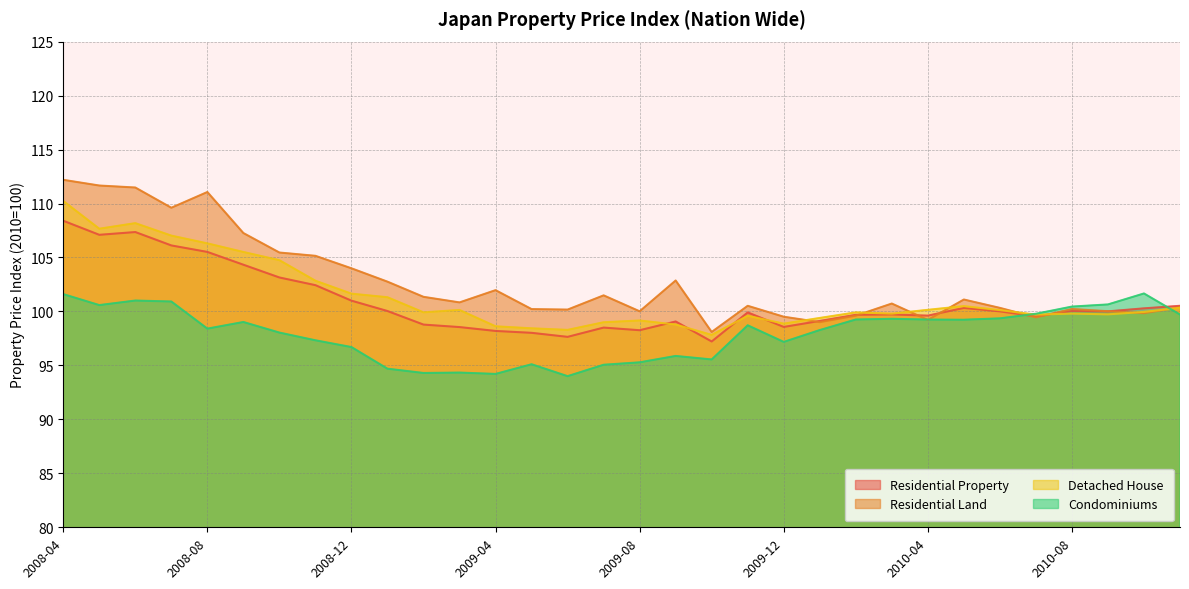

Reading left to right, what are all the values shown in this chart?

Residential Property: 2008-04=108.4	2008-05=107.1	2008-06=107.4	2008-07=106.1	2008-08=105.5	2008-09=104.3	2008-10=103.1	2008-11=102.4	2008-12=101.0	2009-01=100.0	2009-02=98.8	2009-03=98.6	2009-04=98.2	2009-05=98.0	2009-06=97.6	2009-07=98.5	2009-08=98.3	2009-09=99.1	2009-10=97.2	2009-11=99.9	2009-12=98.6	2010-01=99.1	2010-02=99.7	2010-03=99.7	2010-04=99.6	2010-05=100.3	2010-06=100.0	2010-07=99.5	2010-08=100.0	2010-09=100.0	2010-10=100.3	2010-11=100.5
Residential Land: 2008-04=112.2	2008-05=111.7	2008-06=111.5	2008-07=109.6	2008-08=111.1	2008-09=107.3	2008-10=105.5	2008-11=105.2	2008-12=104.0	2009-01=102.8	2009-02=101.4	2009-03=100.8	2009-04=102.0	2009-05=100.2	2009-06=100.2	2009-07=101.5	2009-08=100.0	2009-09=102.9	2009-10=98.1	2009-11=100.5	2009-12=99.5	2010-01=99.0	2010-02=99.6	2010-03=100.7	2010-04=99.2	2010-05=101.1	2010-06=100.3	2010-07=99.5	2010-08=100.2	2010-09=100.0	2010-10=99.8	2010-11=100.4
Detached House: 2008-04=110.2	2008-05=107.7	2008-06=108.2	2008-07=107.0	2008-08=106.3	2008-09=105.5	2008-10=104.7	2008-11=102.8	2008-12=101.6	2009-01=101.3	2009-02=99.9	2009-03=100.1	2009-04=98.6	2009-05=98.4	2009-06=98.3	2009-07=99.0	2009-08=99.2	2009-09=98.8	2009-10=97.8	2009-11=99.6	2009-12=98.9	2010-01=99.4	2010-02=99.9	2010-03=99.8	2010-04=100.1	2010-05=100.5	2010-06=100.1	2010-07=99.7	2010-08=99.8	2010-09=99.7	2010-10=100.0	2010-11=100.3
Condominiums: 2008-04=101.6	2008-05=100.6	2008-06=101.0	2008-07=100.9	2008-08=98.4	2008-09=99.0	2008-10=98.0	2008-11=97.3	2008-12=96.7	2009-01=94.7	2009-02=94.3	2009-03=94.3	2009-04=94.2	2009-05=95.1	2009-06=94.0	2009-07=95.1	2009-08=95.3	2009-09=95.9	2009-10=95.6	2009-11=98.7	2009-12=97.2	2010-01=98.3	2010-02=99.3	2010-03=99.3	2010-04=99.2	2010-05=99.2	2010-06=99.4	2010-07=99.8	2010-08=100.4	2010-09=100.6	2010-10=101.7	2010-11=99.7